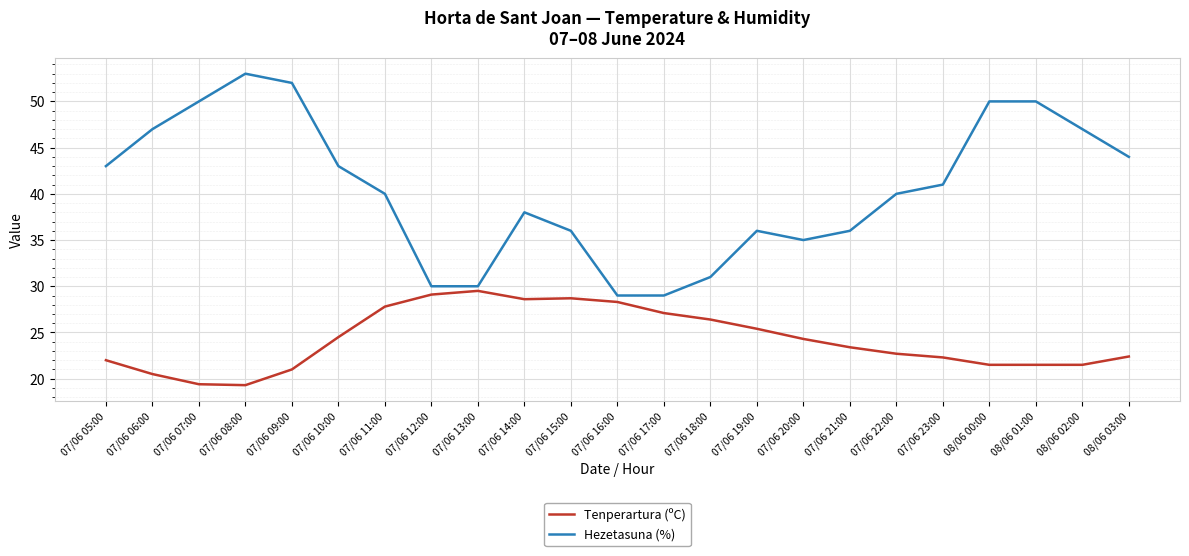

True or false: Tenperartura (ºC) and Hezetasuna (%) cross at least once.

False